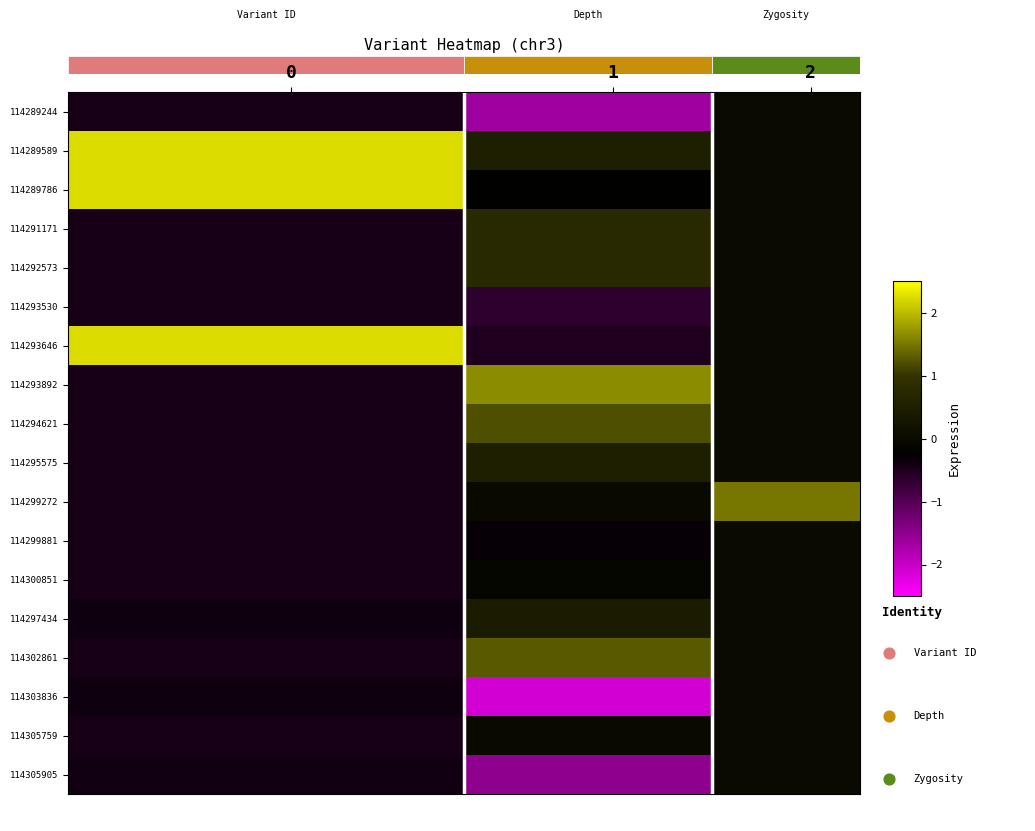

Which series has the widest spread of values?

114293646